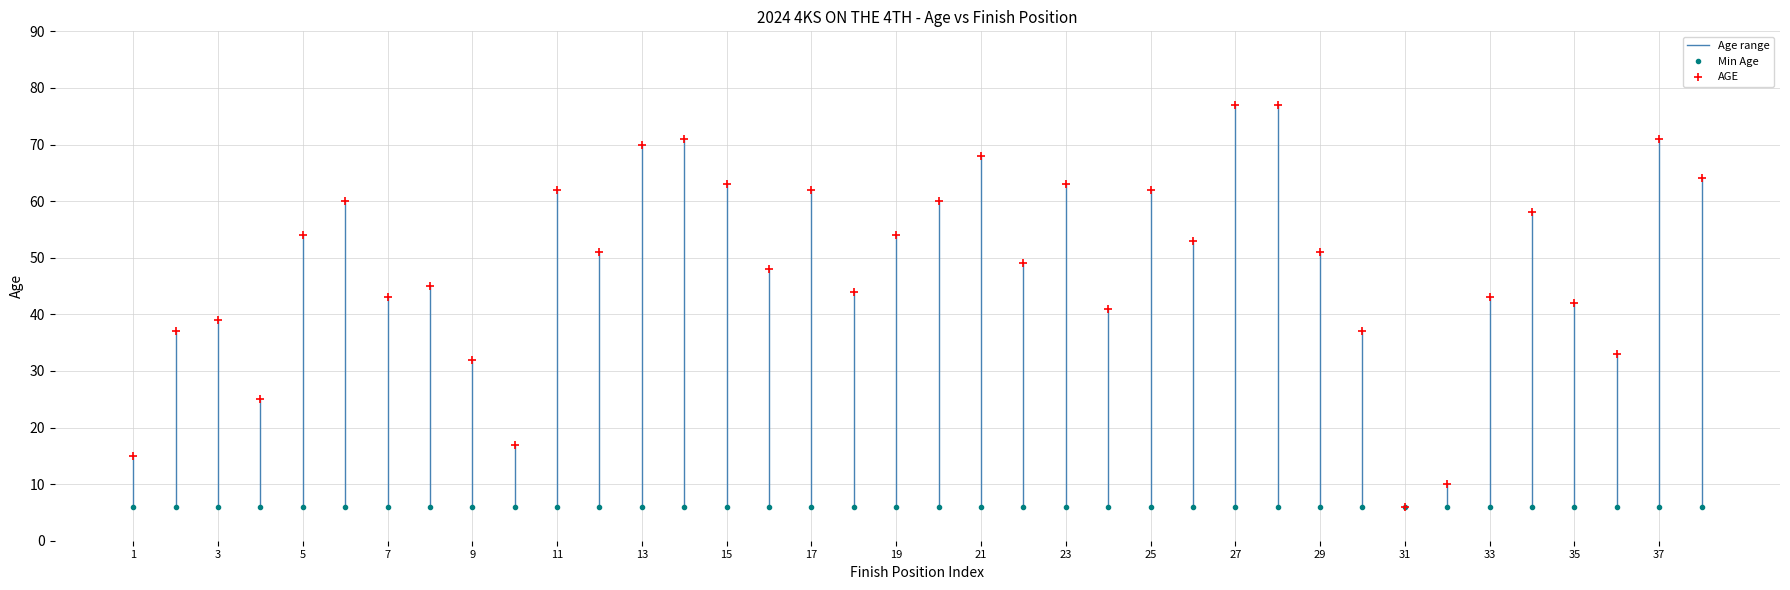

At which category does the chart reach its peak across all series?

27